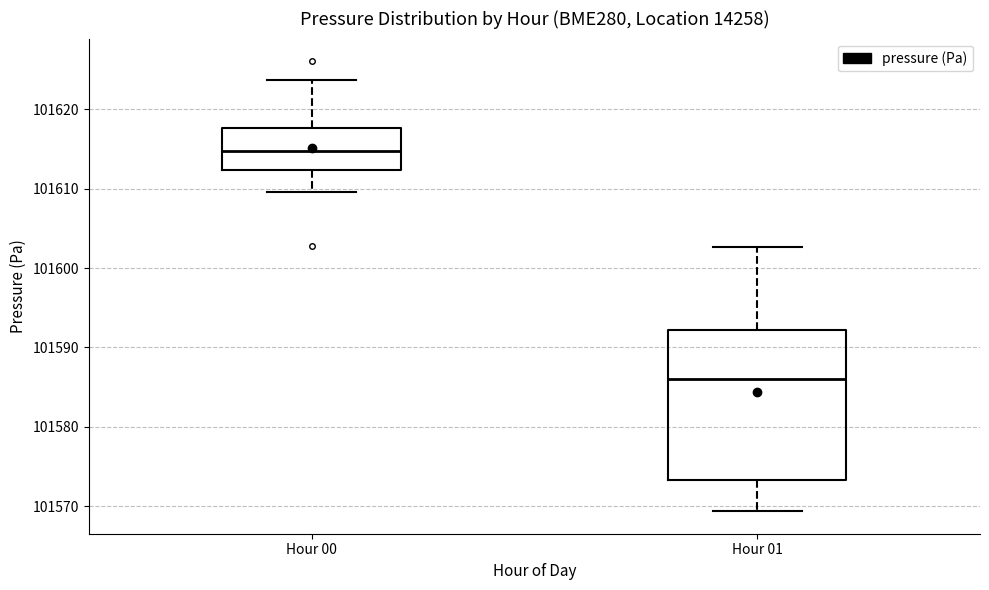

Where does the median line of the box for Hour 01 sit on the y-axis? The values are not printed on the chart, so give them approximately, as read against the axis.

101586